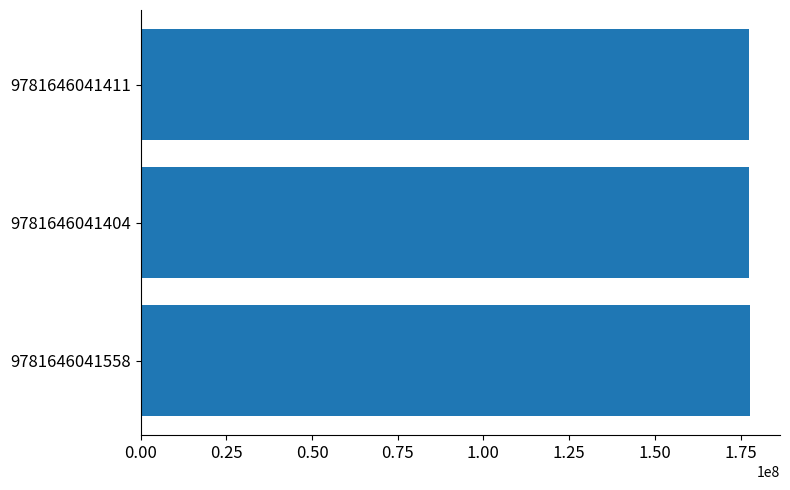

What is the sum of all values?

532868086